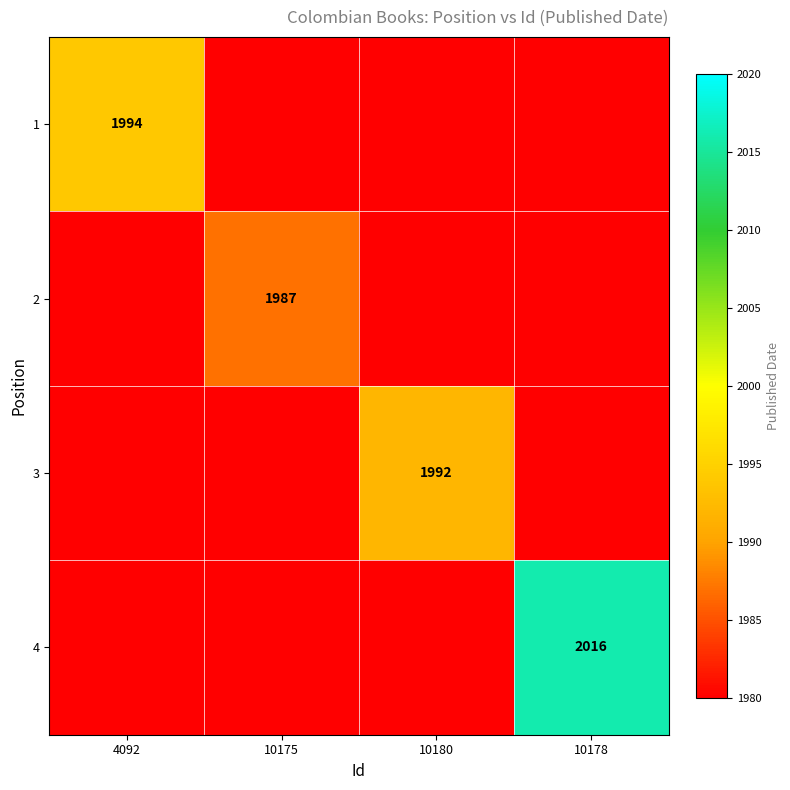

True or false: 3 has a value of 2876 at 10180.

False